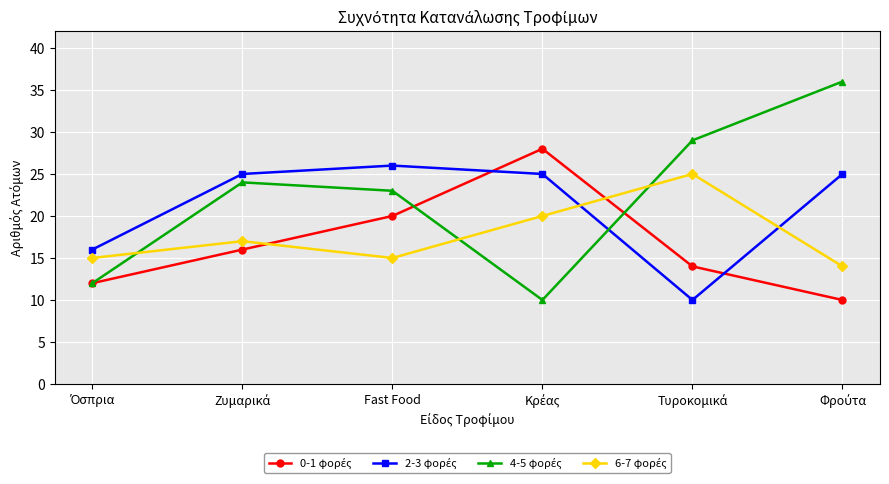

What is the greatest value displayed?

36